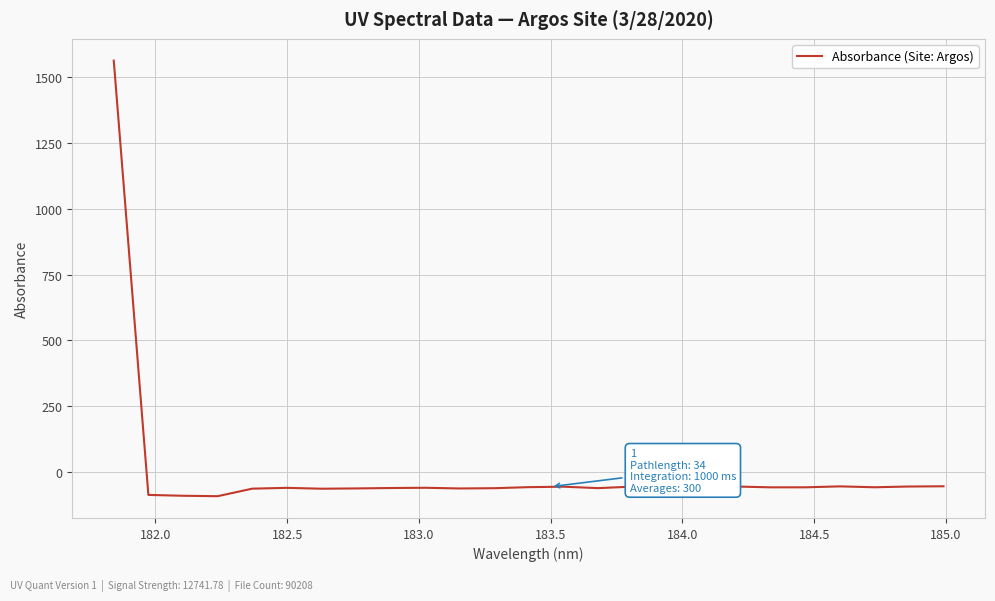

What is the sum of all values?

87.3